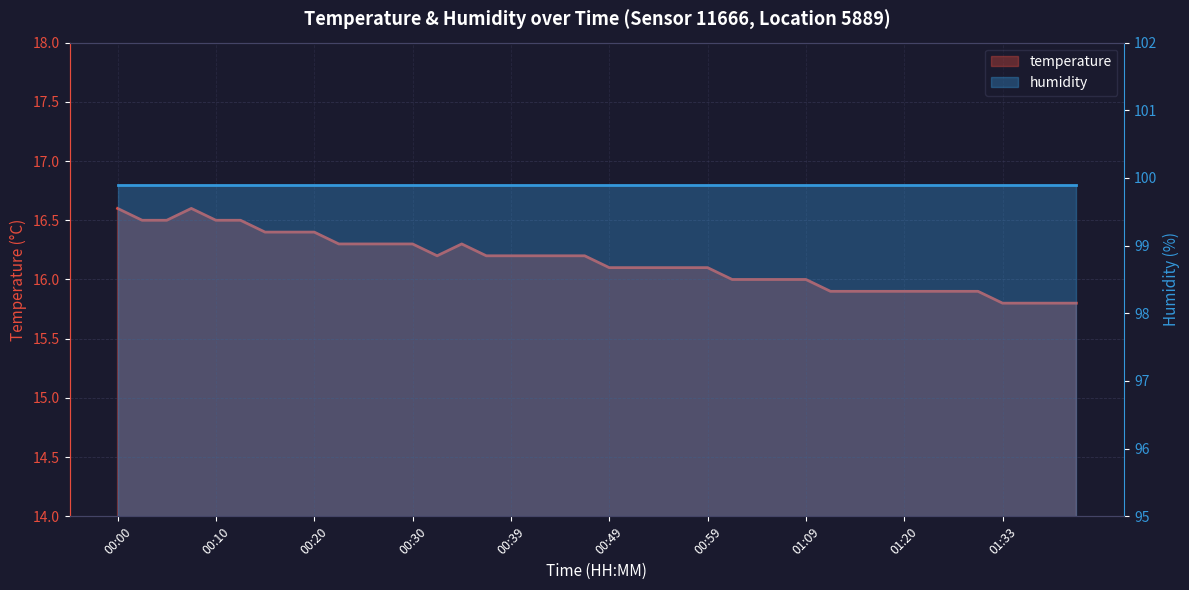

The chart shows a value of 16.2 at 00:44. True or false?

True